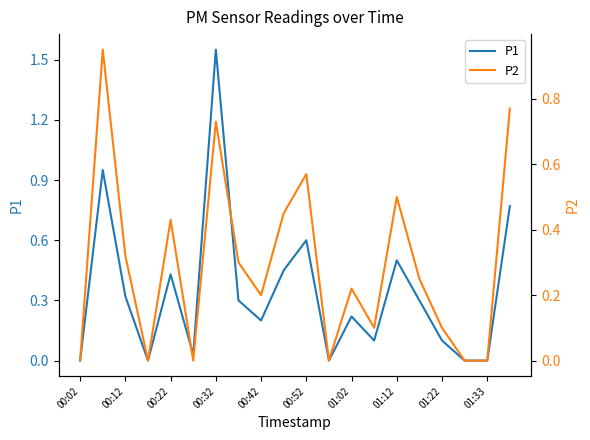

At which label does P1 reach its peak?

00:32